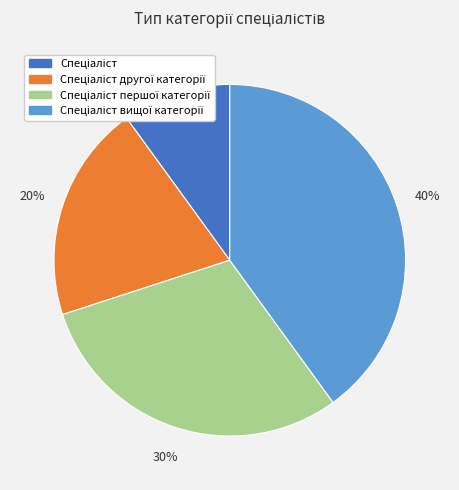

To the nearest percent, what is the average slice percentage?

25%